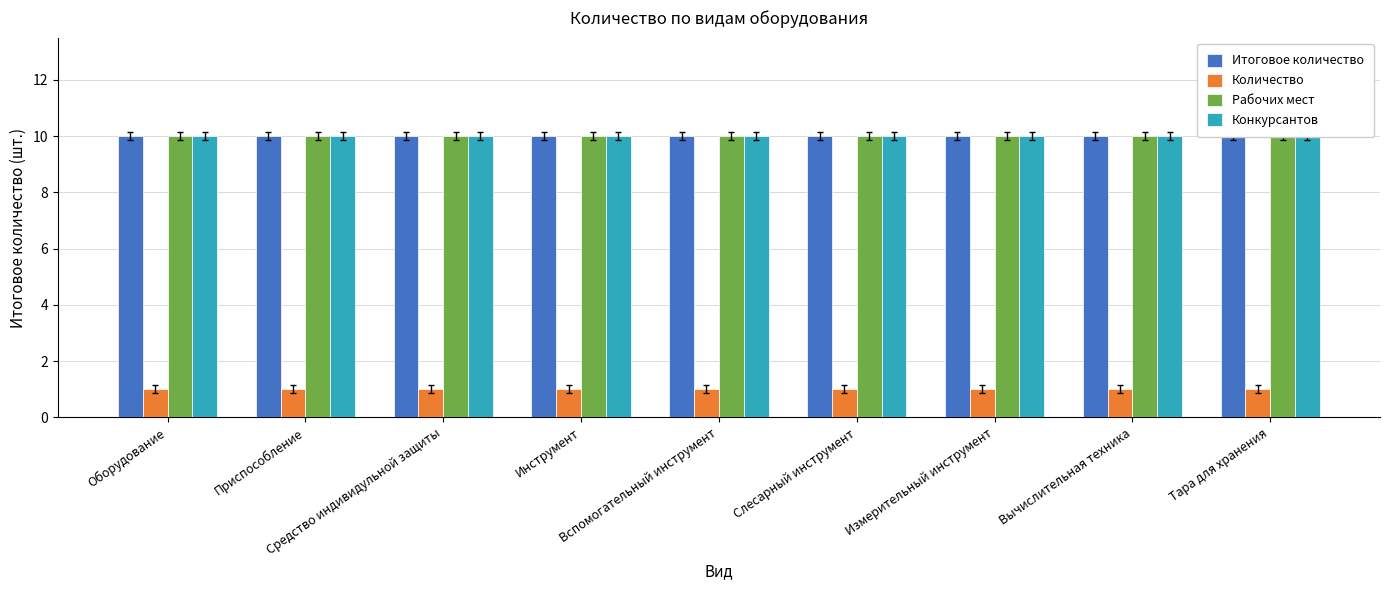

Reading left to right, extract all data points from this chart.

Итоговое количество: Оборудование=10	Приспособление=10	Средство индивидульной защиты=10	Инструмент=10	Вспомогательный инструмент=10	Слесарный инструмент=10	Измерительный инструмент=10	Вычислительная техника=10	Тара для хранения=10
Количество: Оборудование=1	Приспособление=1	Средство индивидульной защиты=1	Инструмент=1	Вспомогательный инструмент=1	Слесарный инструмент=1	Измерительный инструмент=1	Вычислительная техника=1	Тара для хранения=1
Рабочих мест: Оборудование=10	Приспособление=10	Средство индивидульной защиты=10	Инструмент=10	Вспомогательный инструмент=10	Слесарный инструмент=10	Измерительный инструмент=10	Вычислительная техника=10	Тара для хранения=10
Конкурсантов: Оборудование=10	Приспособление=10	Средство индивидульной защиты=10	Инструмент=10	Вспомогательный инструмент=10	Слесарный инструмент=10	Измерительный инструмент=10	Вычислительная техника=10	Тара для хранения=10